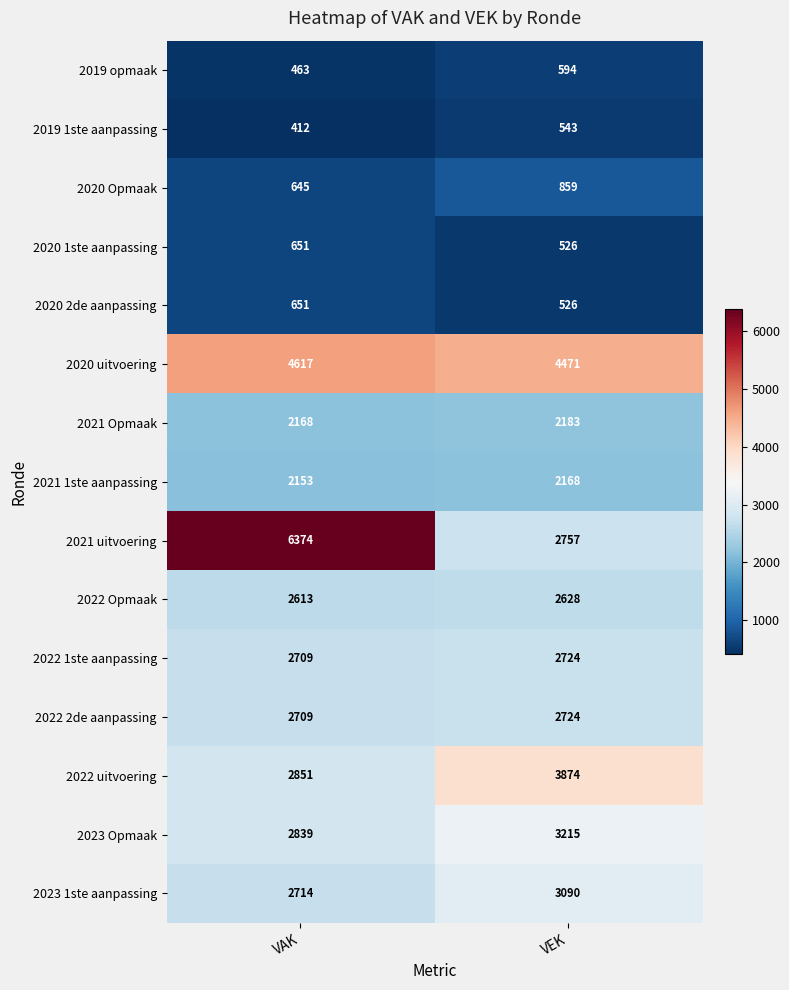

How many series are shown in this chart?

15